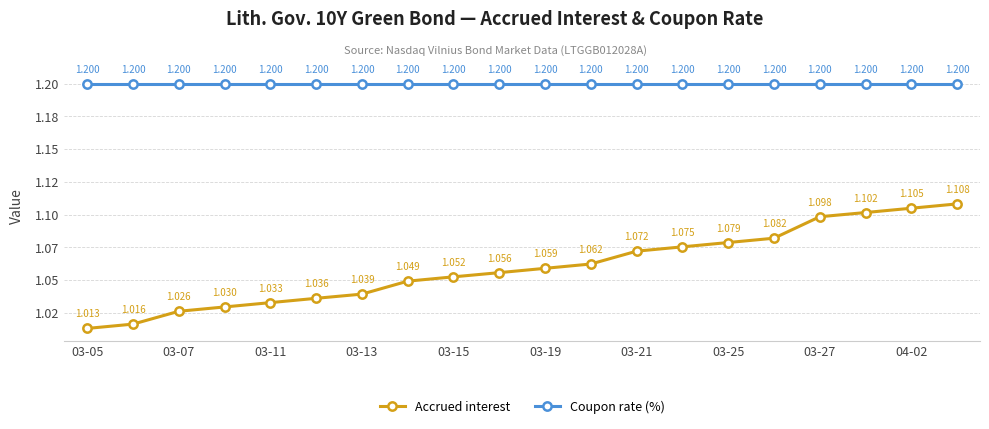

What is the highest value of the Accrued interest series?

1.1